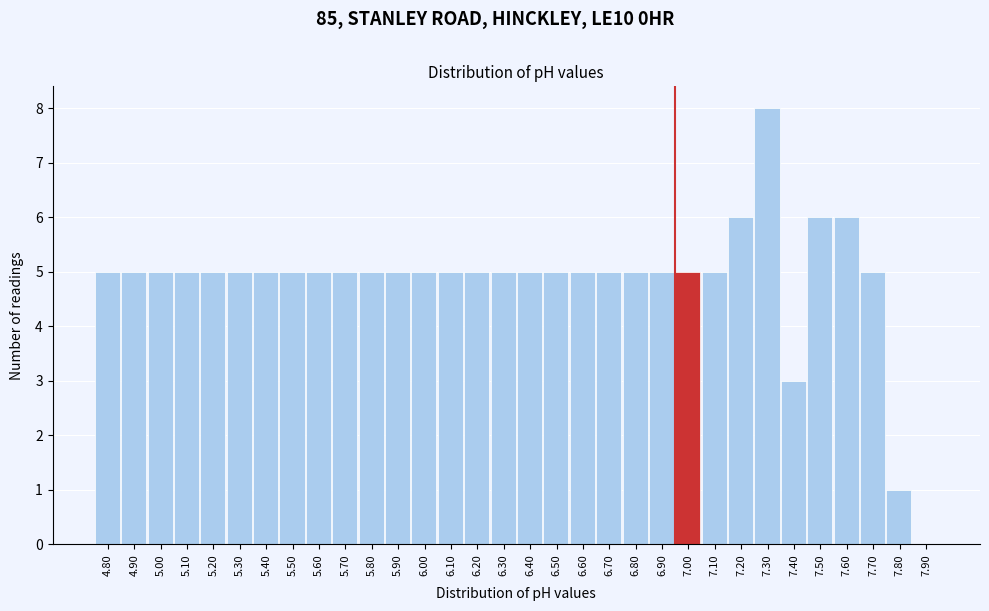

What is the greatest value displayed?

8